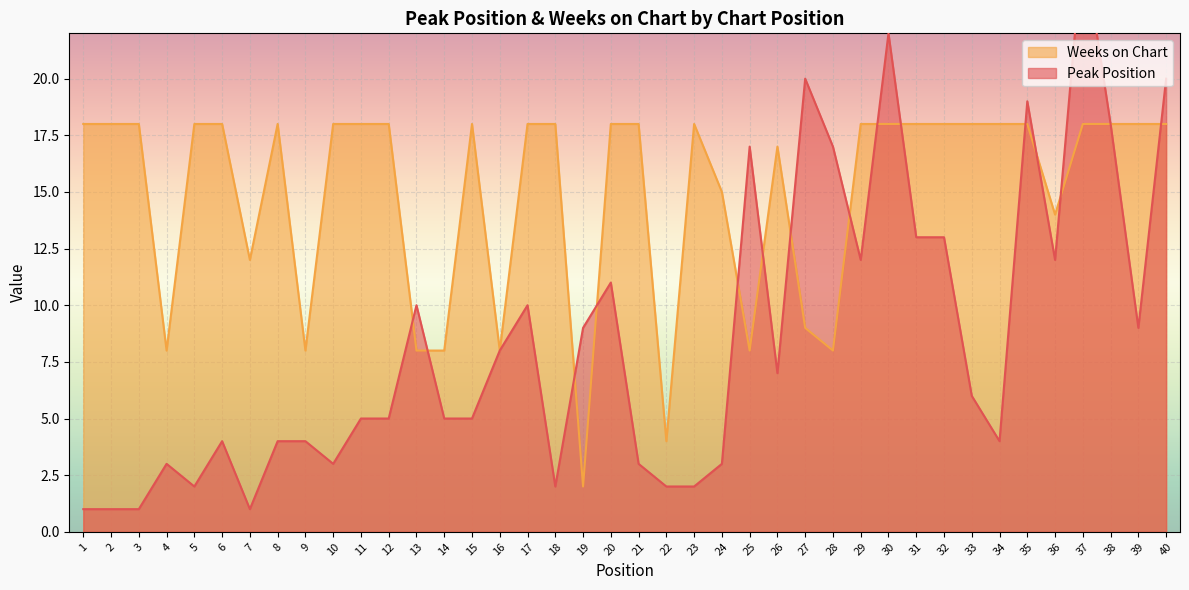

Which series has the widest spread of values?

Peak Position